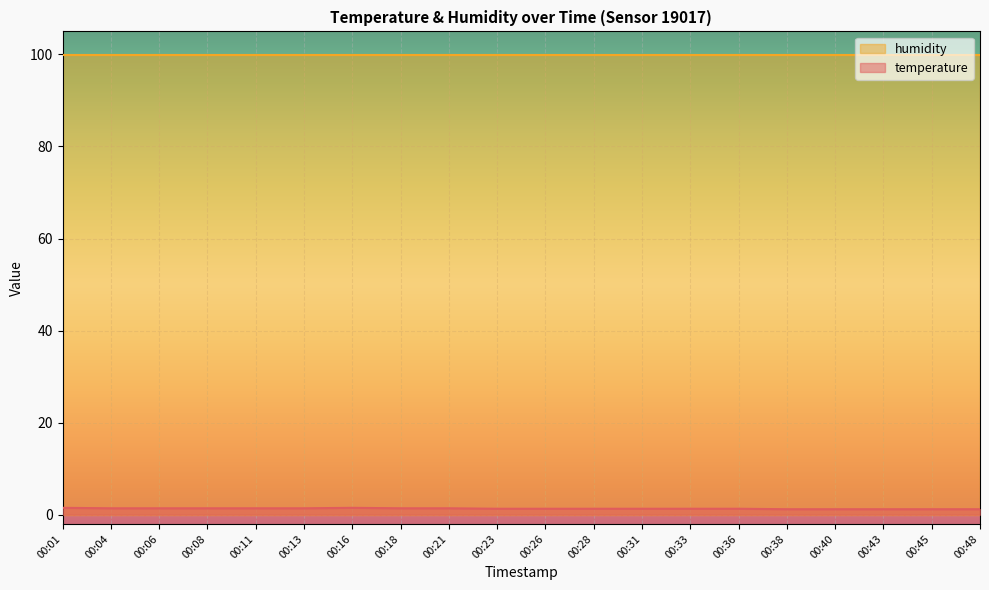

Between 00:40 and 00:38, which is larger?

00:40